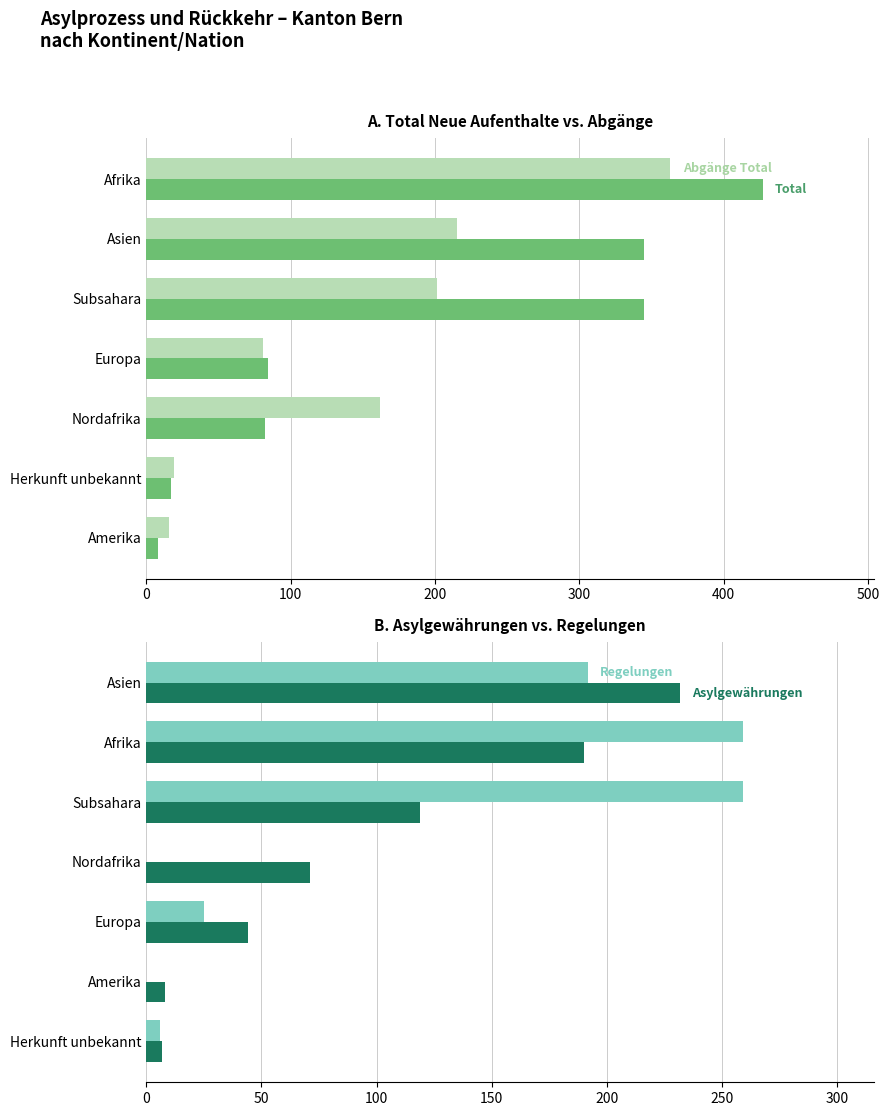

What is the average value of the Total (Neue Aufenthalte) series?

187